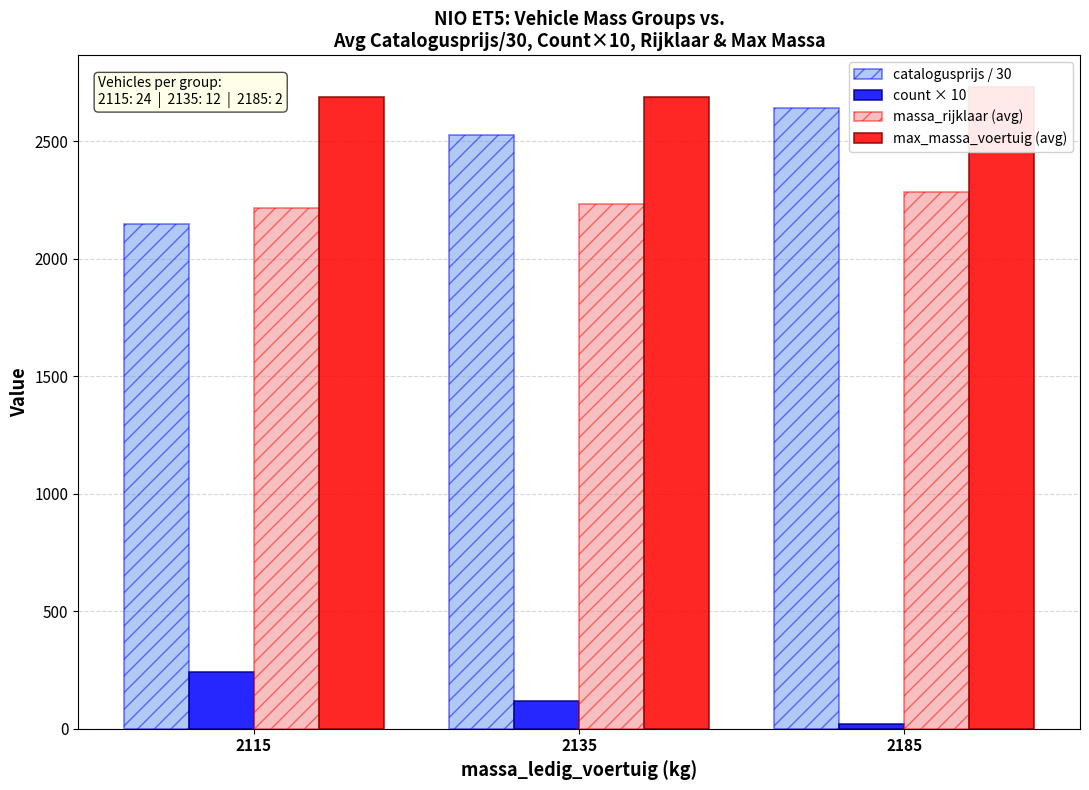

What is the value of the massa_rijklaar (avg) bar at the 3rd from the left?

2285.0